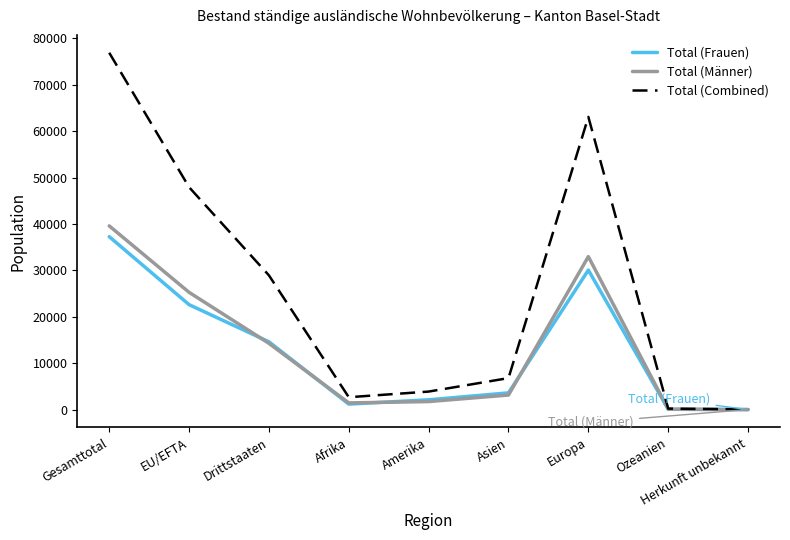

Which series has the largest total across all categories?

Total (Combined)